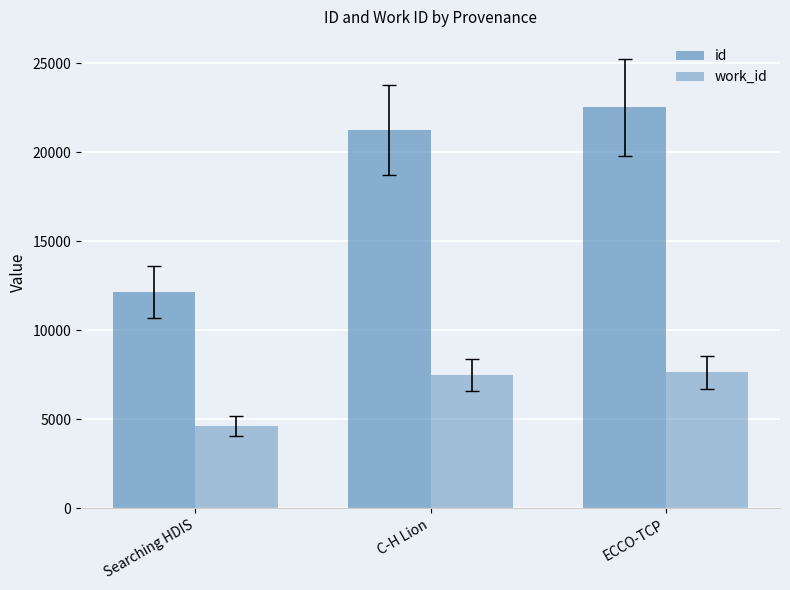

Is the value of id at ECCO-TCP greater than the value of work_id at C-H Lion?

Yes